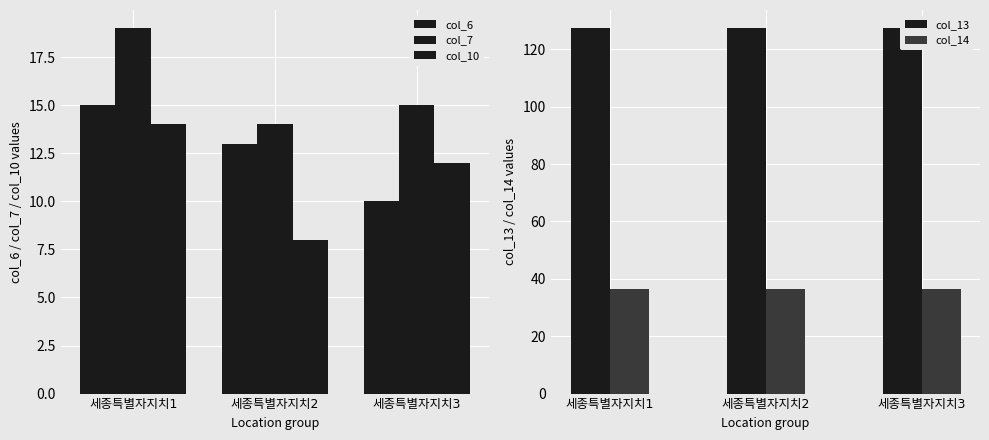

At which category is the sum across all series the highest?

세종특별자지치1